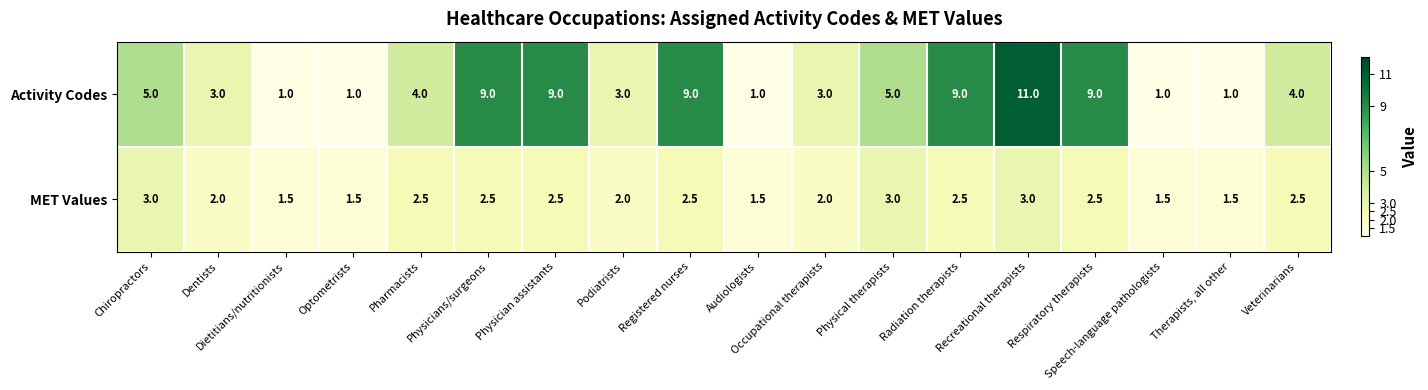

At how many categories does at least one series exceed 7?

6